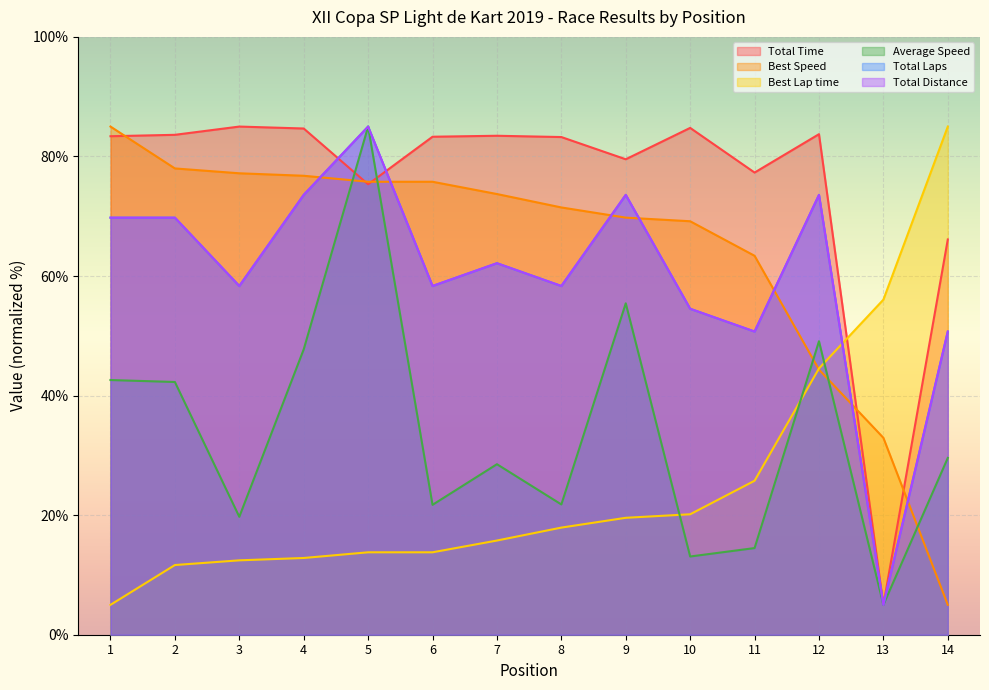

What is the value of the Best Speed point at the 5th from the left?

75.8